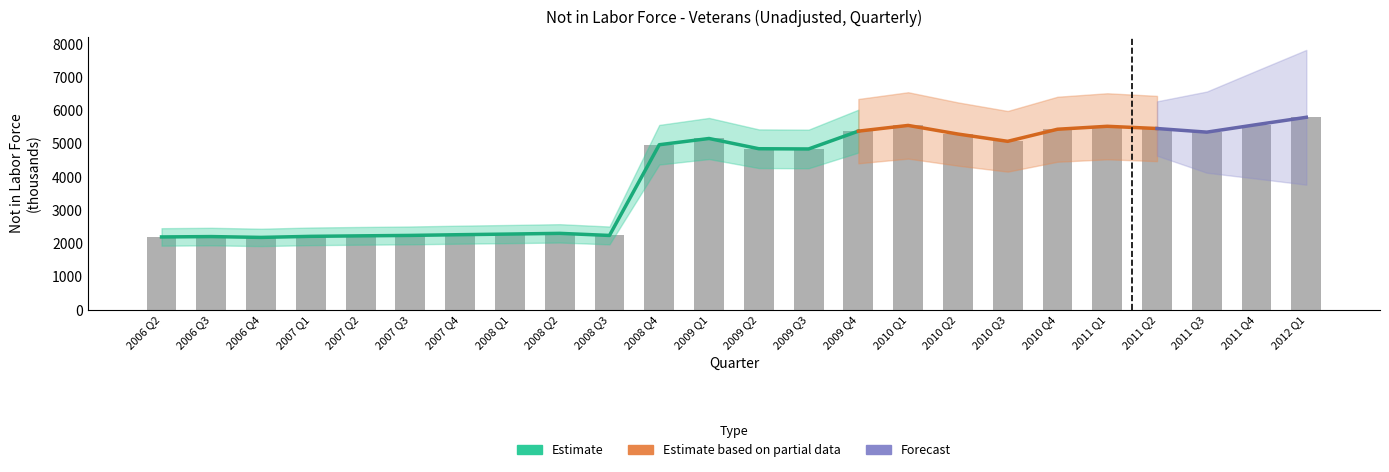

Reading right to left, list all the values displayed in this chart.

5792	5571	5345	5454	5521	5432	5069	5288	5547	5375	4839	4846	5154	4966	2237	2300	2279	2260	2238	2225	2210	2178	2203	2192